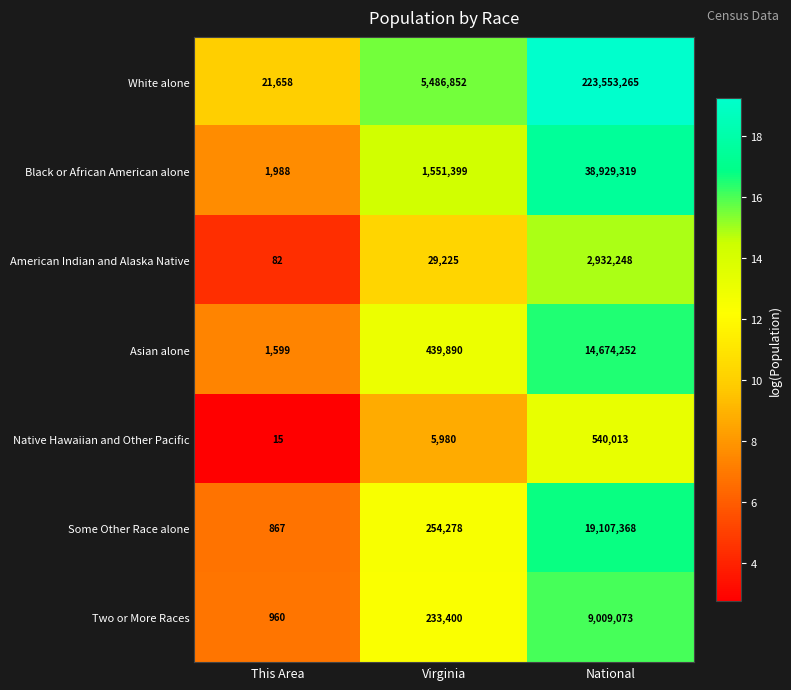

Which series has the largest range (max minus min)?

White alone